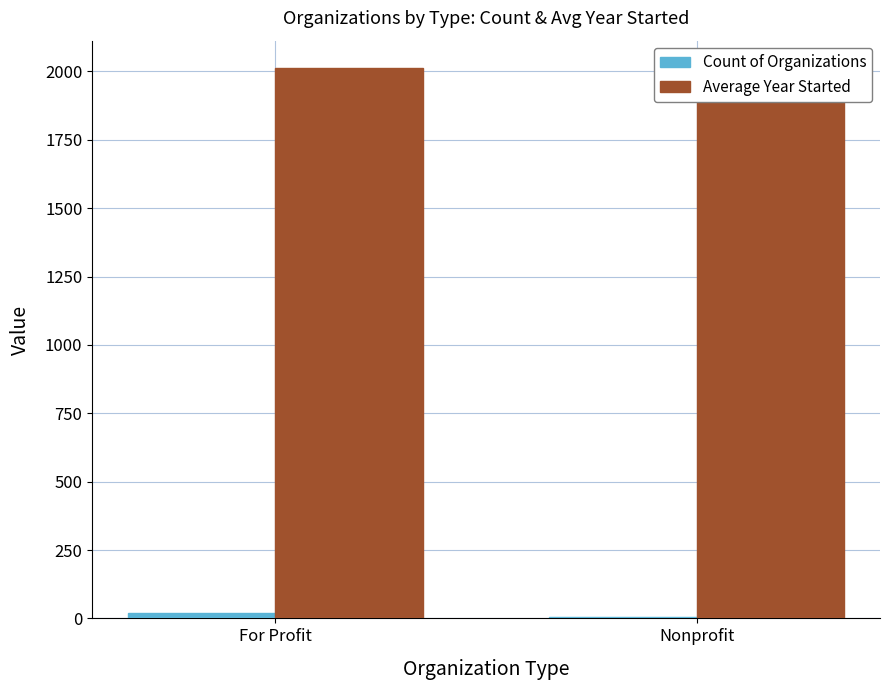

Is the value of Average Year Started at Nonprofit greater than the value of Count of Organizations at For Profit?

Yes